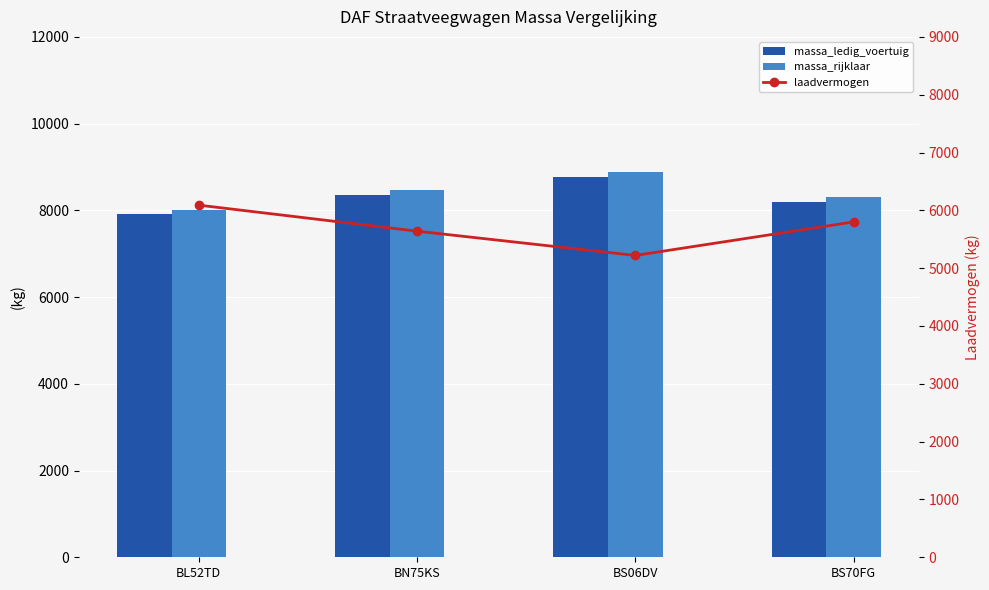

Reading left to right, what are all the values shown in this chart?

massa_ledig_voertuig: BL52TD=7910	BN75KS=8360	BS06DV=8780	BS70FG=8200
massa_rijklaar: BL52TD=8010	BN75KS=8460	BS06DV=8880	BS70FG=8300
laadvermogen: BL52TD=6090	BN75KS=5640	BS06DV=5220	BS70FG=5800